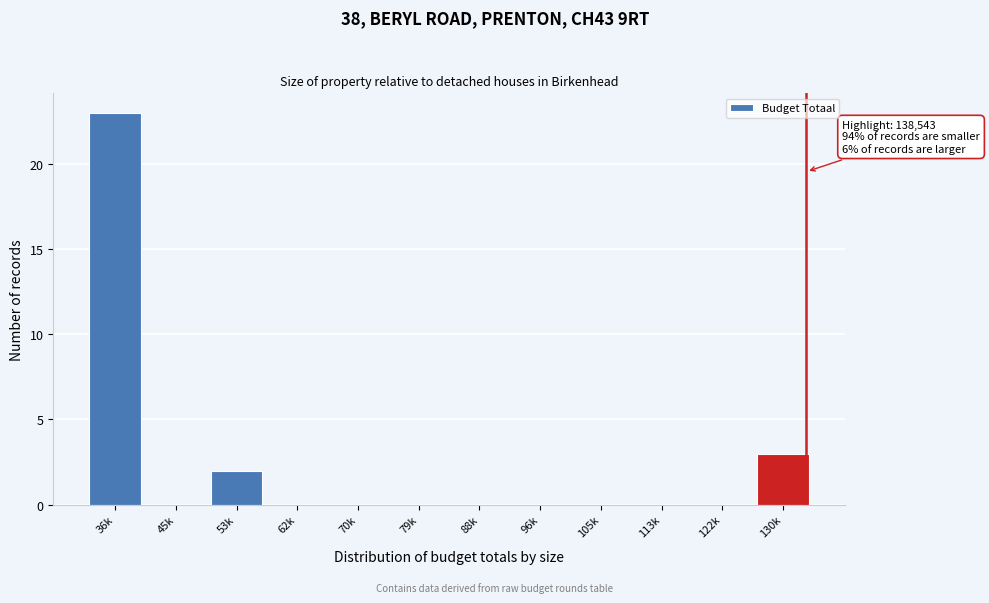

Reading left to right, transcribe all the data shown in this chart.

36k=23	45k=0	53k=2	62k=0	70k=0	79k=0	88k=0	96k=0	105k=0	113k=0	122k=0	130k=3